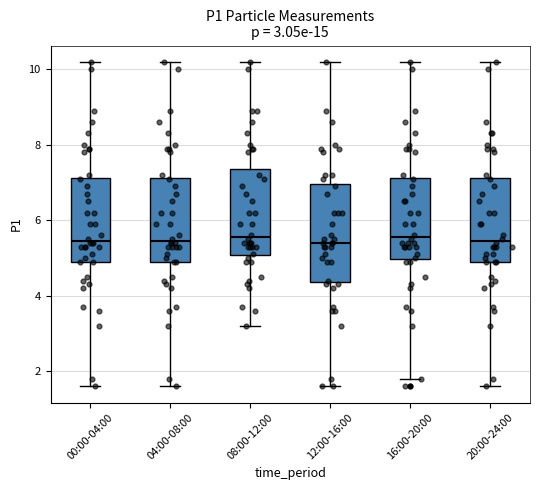

Comparing the boxes themselves (not the whiskers), which one is the tallest?

12:00-16:00